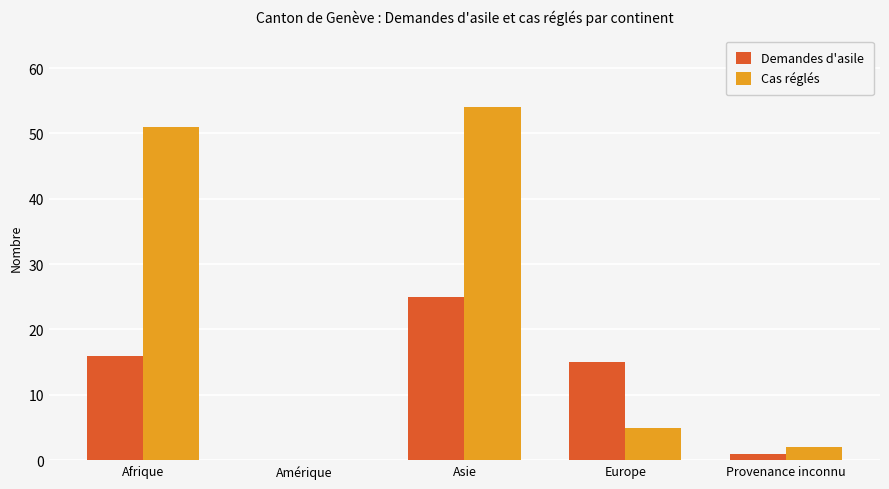

What is the total value across all series at Provenance inconnu?

3